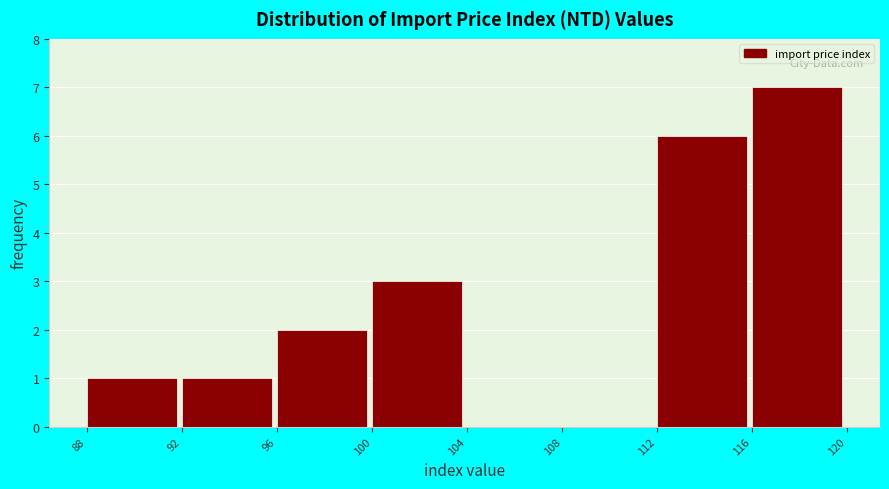

How tall is the bar that spans 88 to 92 on the x-axis? The values are not printed on the chart, so give them approximately, as read against the axis.

1